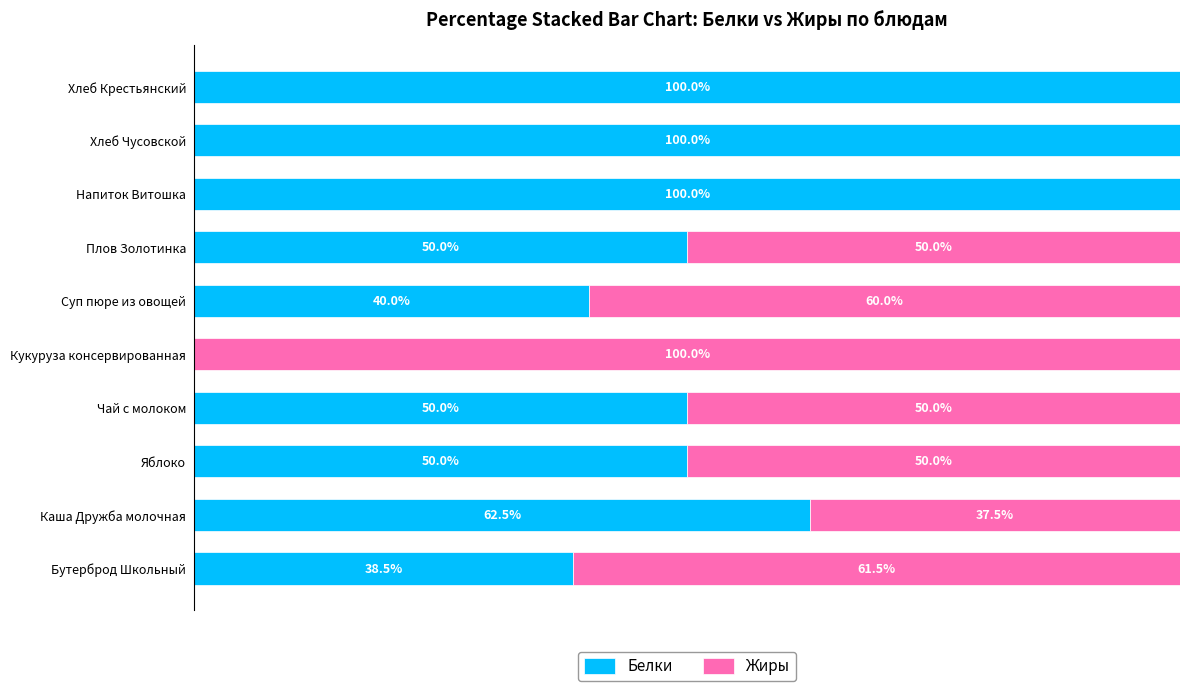

What are all the series names shown in the legend?

Белки, Жиры